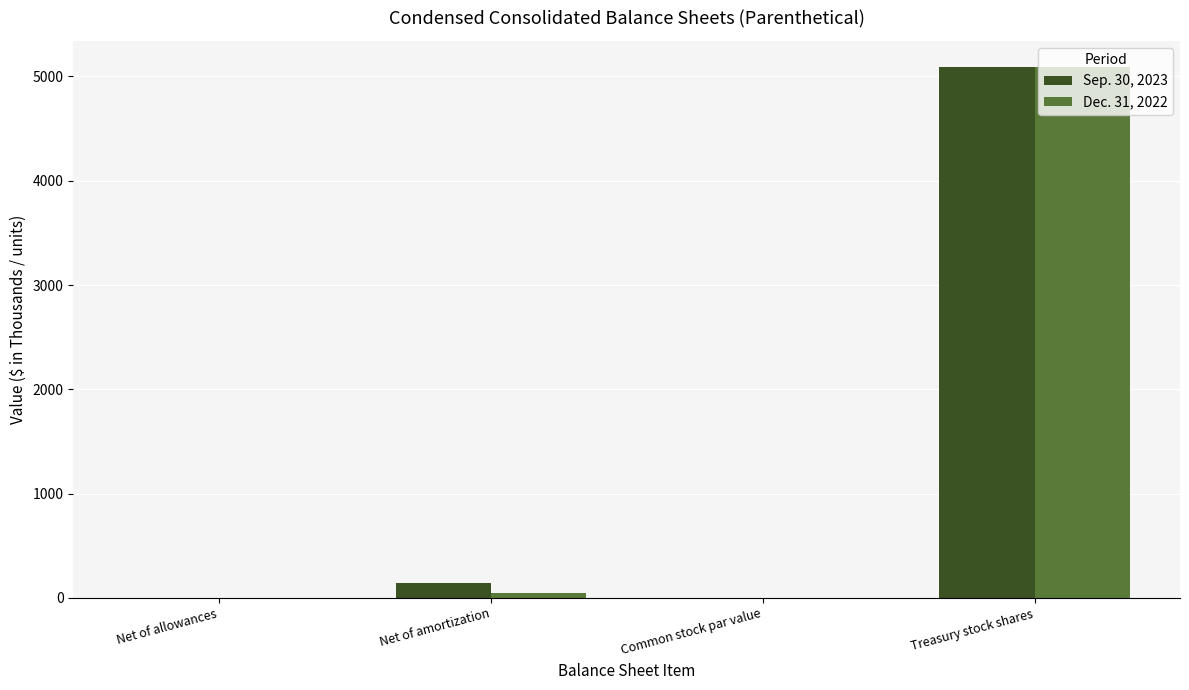

Which label corresponds to the largest value in the chart?

Treasury stock shares